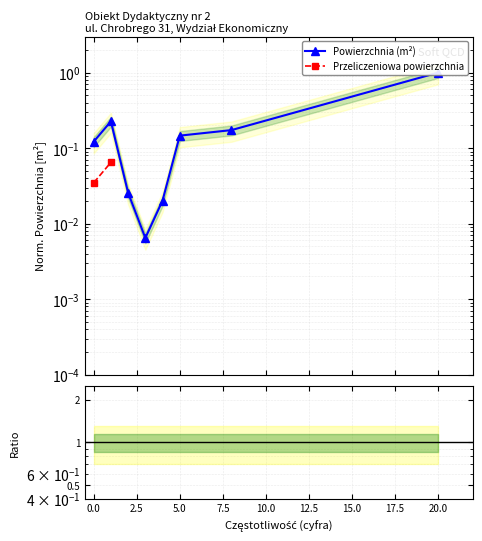

True or false: Powierzchnia (m²) and Przeliczeniowa powierzchnia intersect in this chart.

False